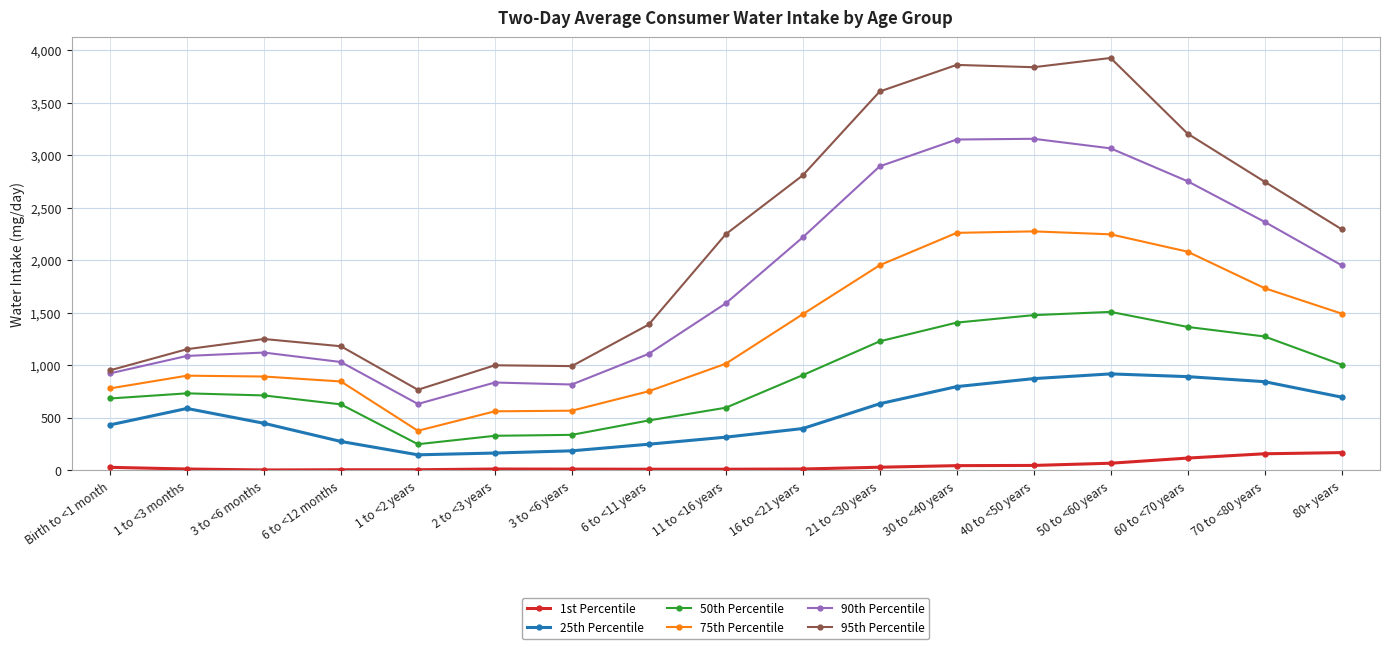

Is the value of 25th Percentile at 16 to <21 years greater than the value of 90th Percentile at 6 to <12 months?

No